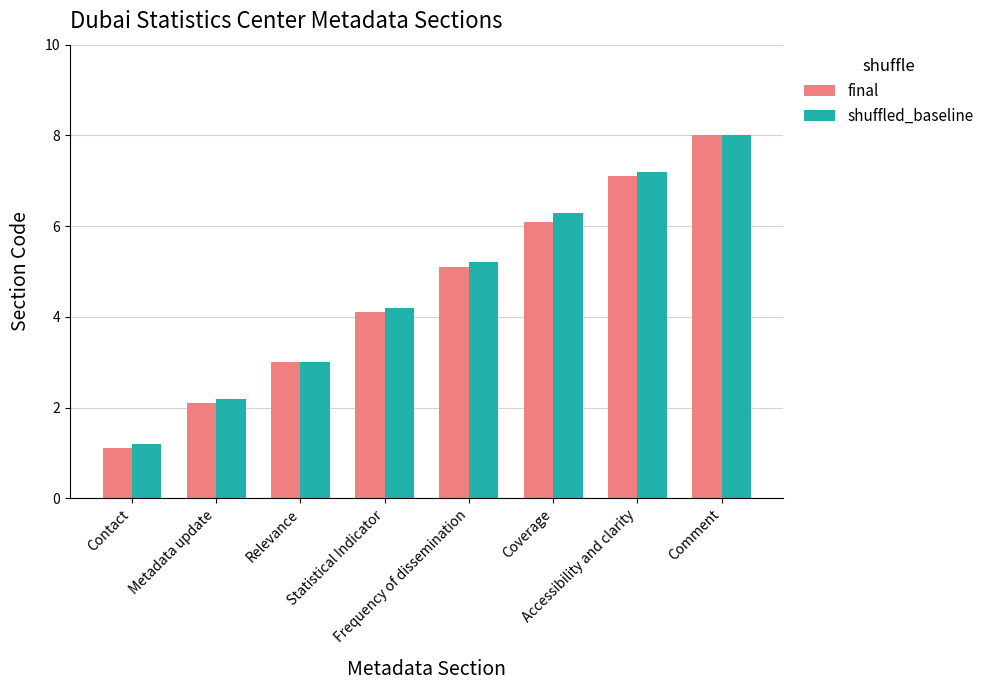

How many data points in shuffled_baseline are less than 5?

4